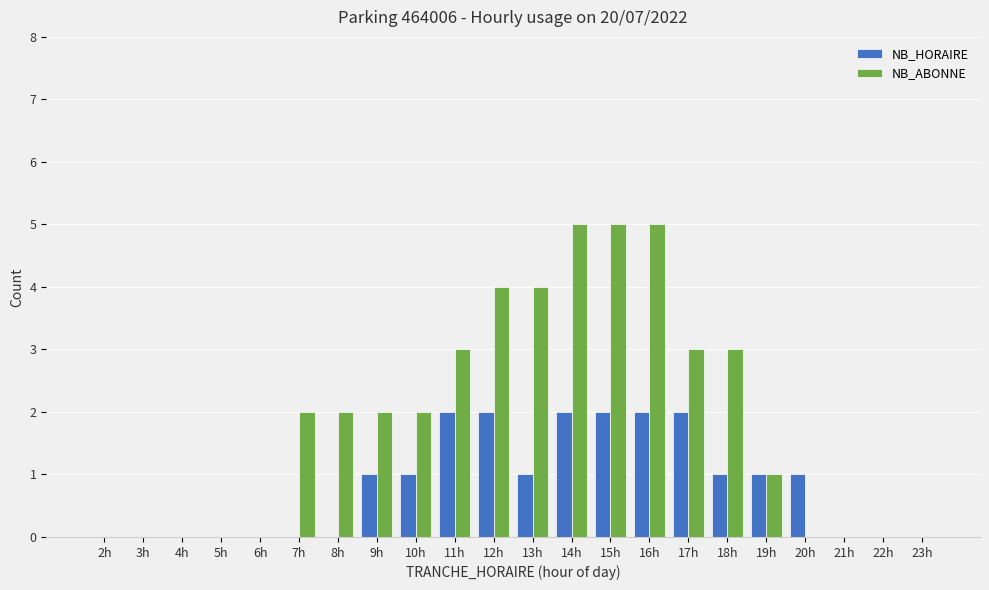

Which series has the largest total across all categories?

NB_ABONNE